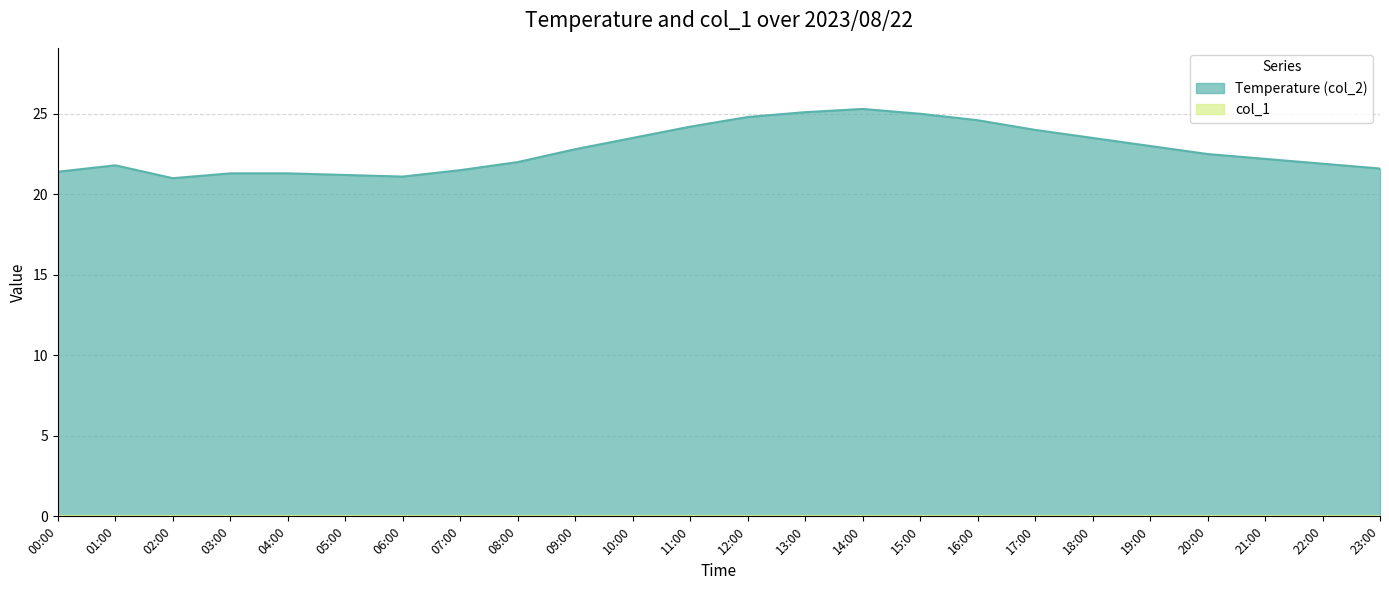

What is the value of the 2nd point from the left?

21.8